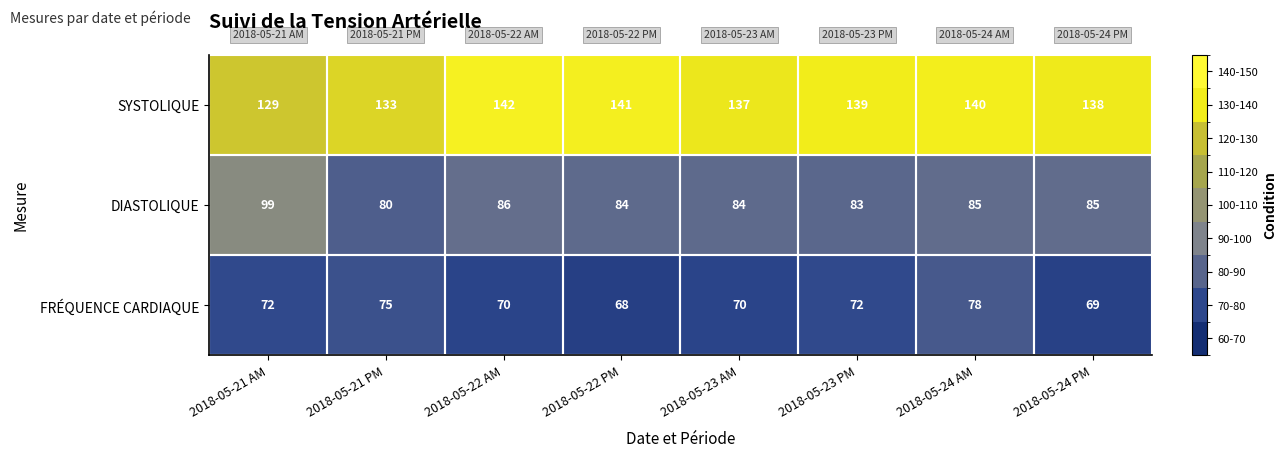

How many series are shown in this chart?

3